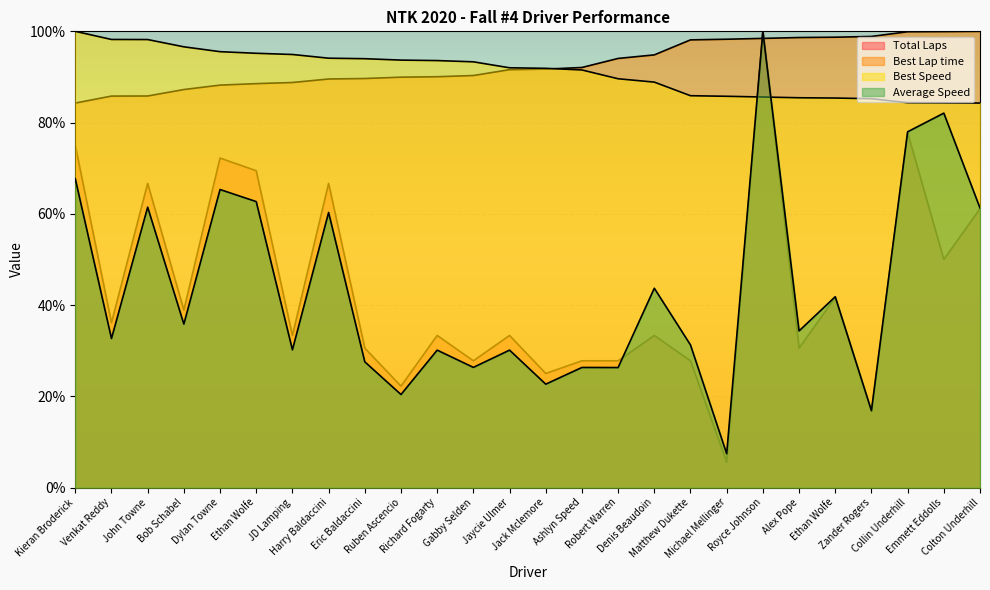

What is the value of the Best Lap time point at the 21st from the left?

98.6